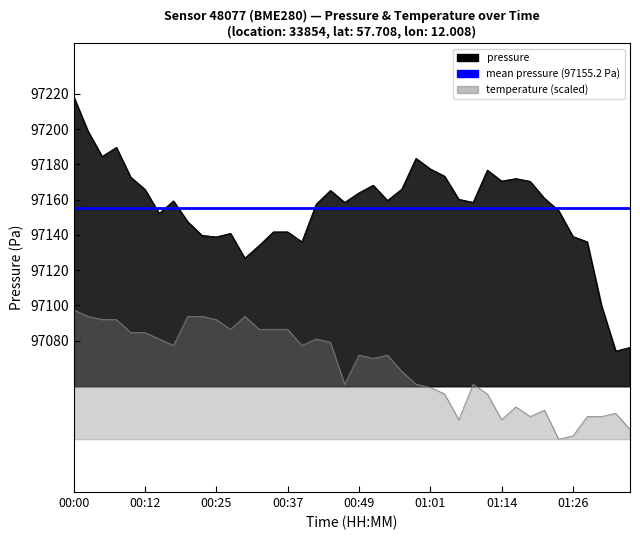

How many categories are shown in the chart?

40